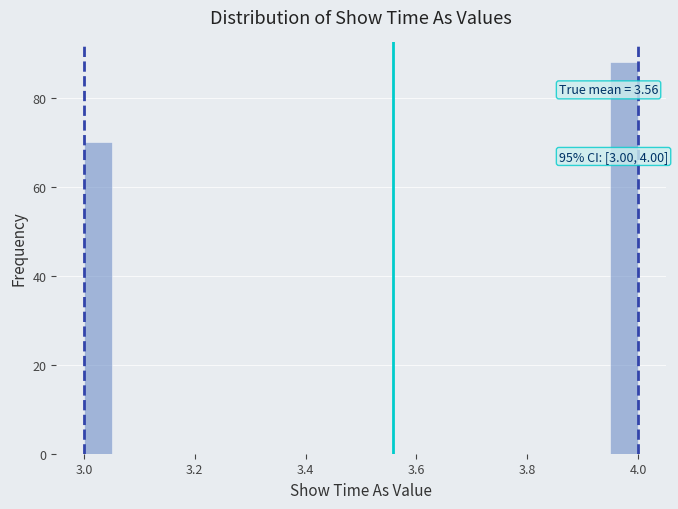

Around what value on the x-axis is the tallest bar? Give the approximate position of its centre, as read against the axis.

3.98